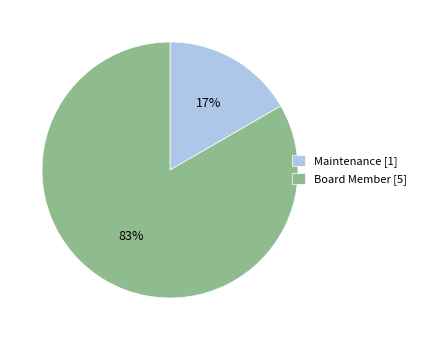

Do Board Member [5] and Maintenance [1] together represent more than half of the pie?

Yes